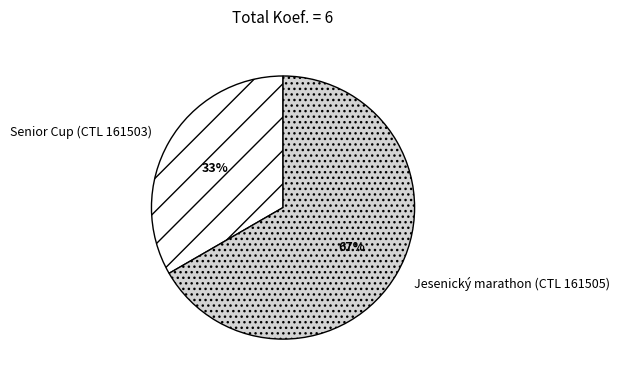

What is the largest slice in the pie chart?

Jesenický marathon (CTL 161505)